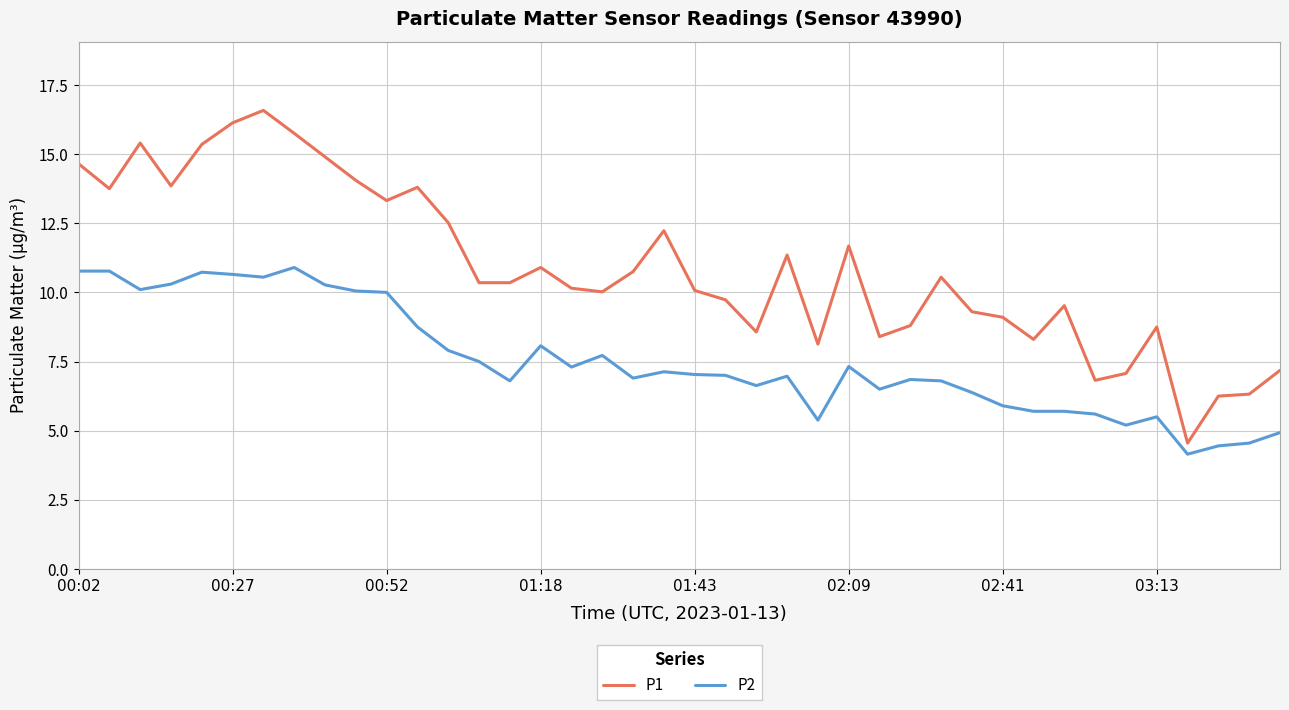

What is the greatest value displayed?

16.6